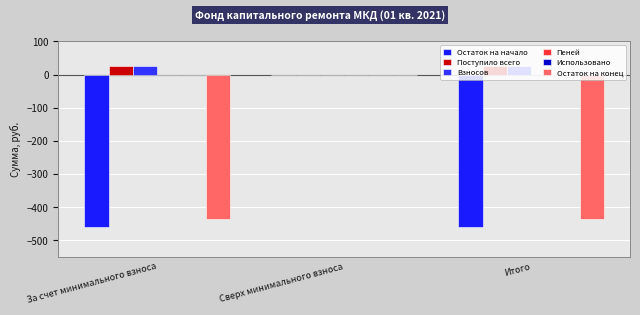

Reading right to left, list all the values displayed in this chart.

Остаток на начало: -460.6	0.0	-460.6
Поступило всего: 25.9	0.0	25.9
Взносов: 25.9	0.0	25.9
Пеней: 0.0	0.0	0.0
Использовано: 0.0	0.0	0.0
Остаток на конец: -434.6	0.0	-434.6